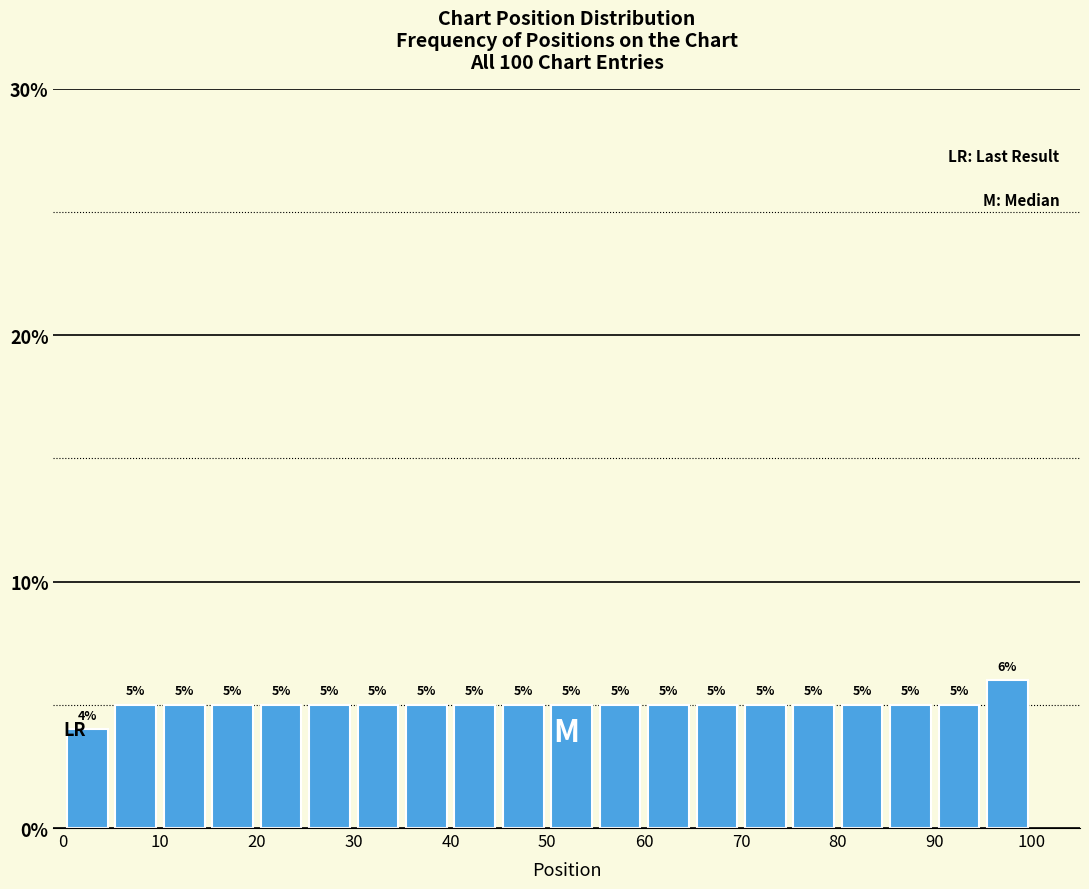

How tall is the bar that spans 40 to 45 on the x-axis?

5